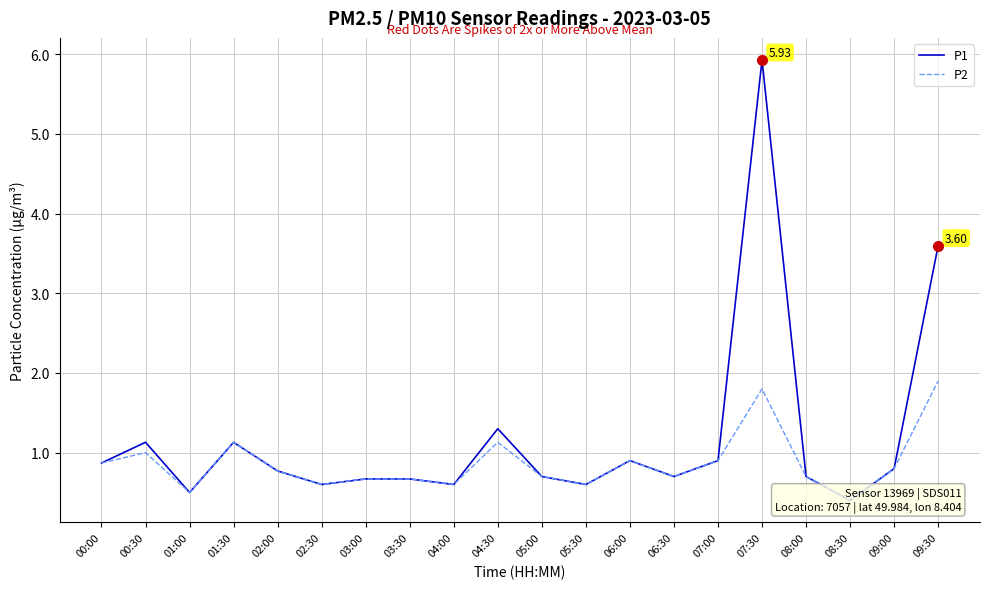

True or false: P1 and P2 cross at least once.

False